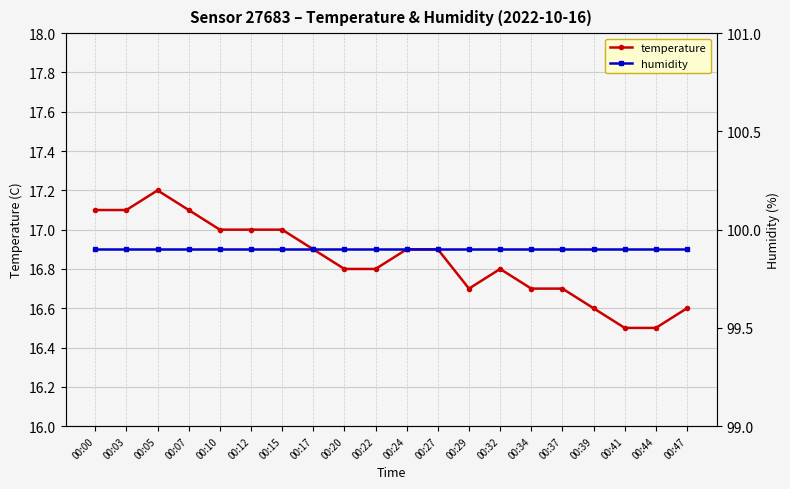

List the series in order of their peak value, highest first.

humidity, temperature